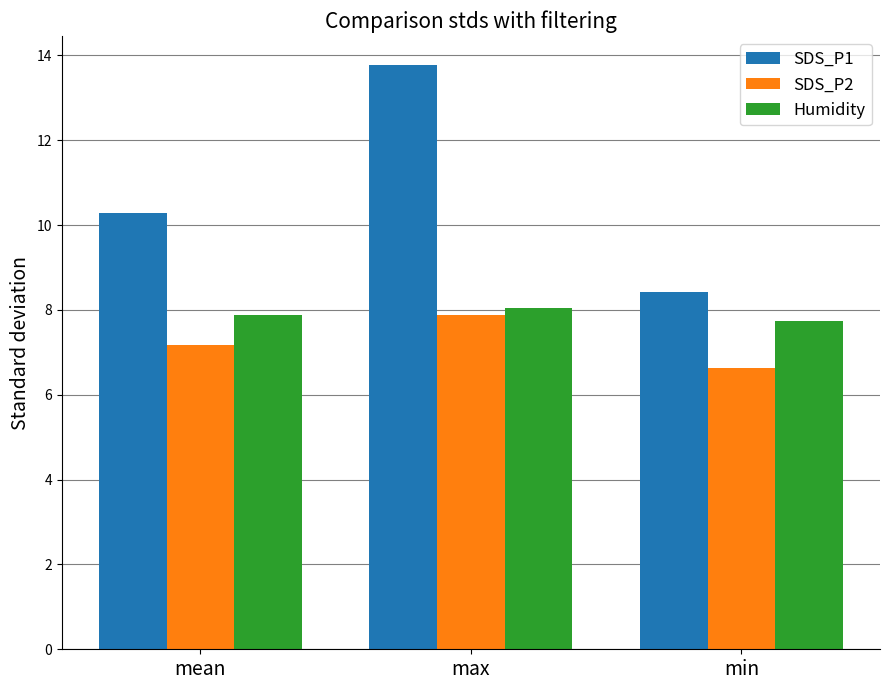

How many bars are there in each group?

3